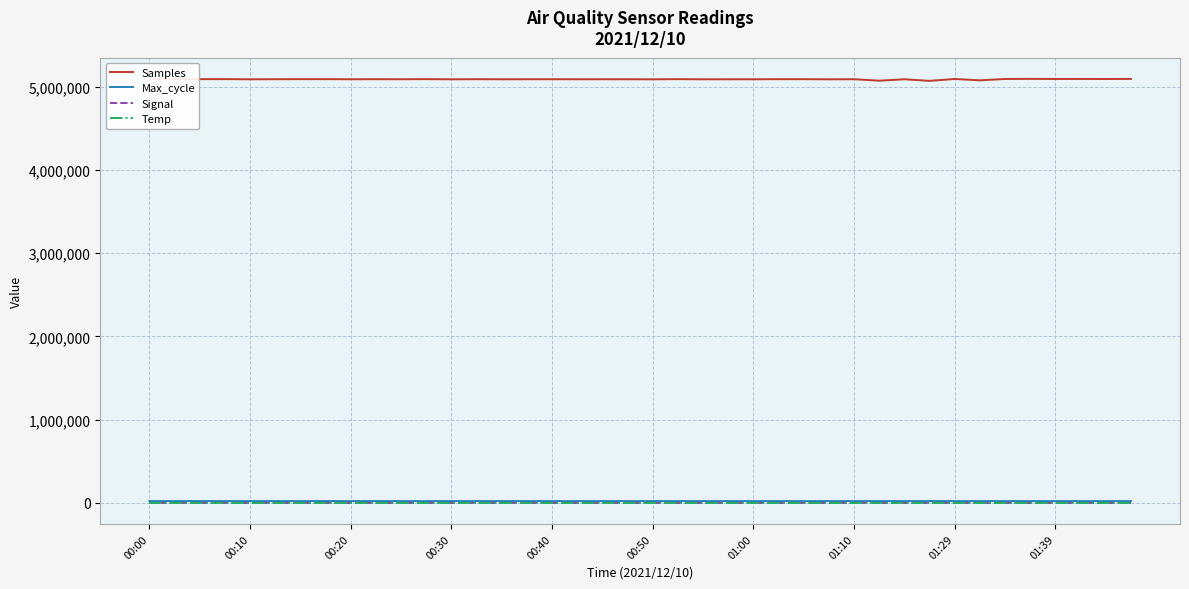

Which series has the widest spread of values?

Samples